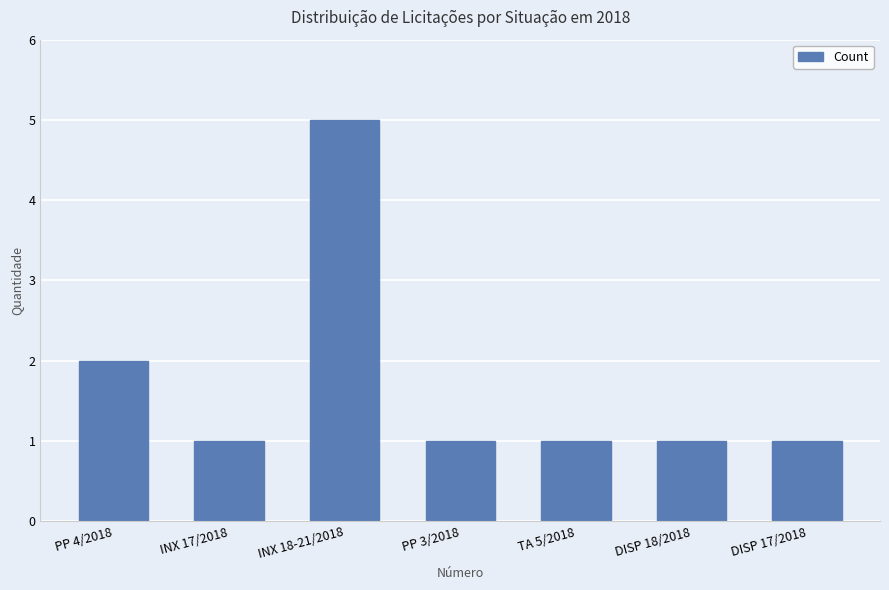

What is the change in value from INX 18-21/2018 to DISP 18/2018?

-4